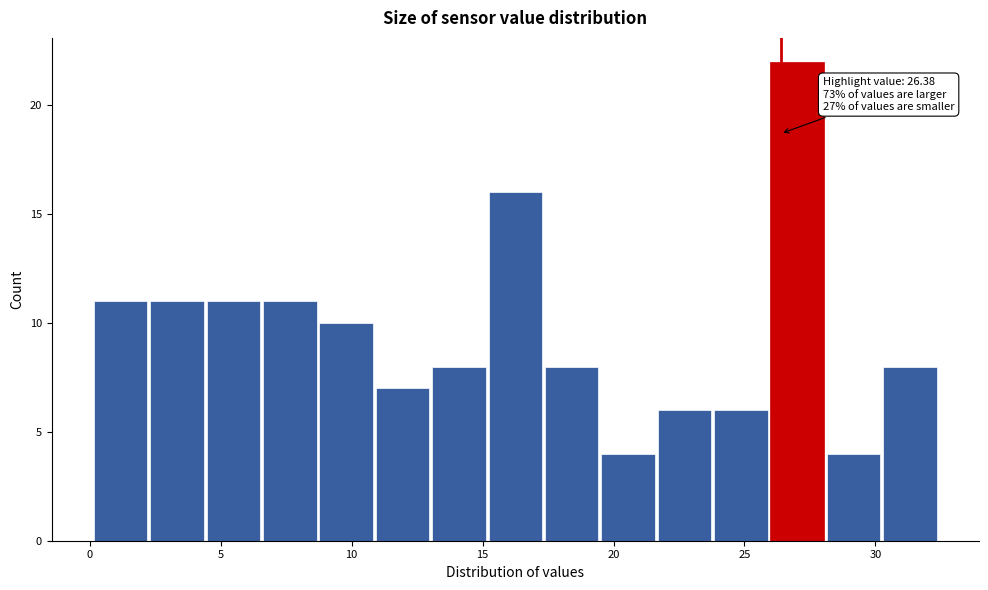

Which range on the x-axis has the tallest bar?

26.0 to 28.0